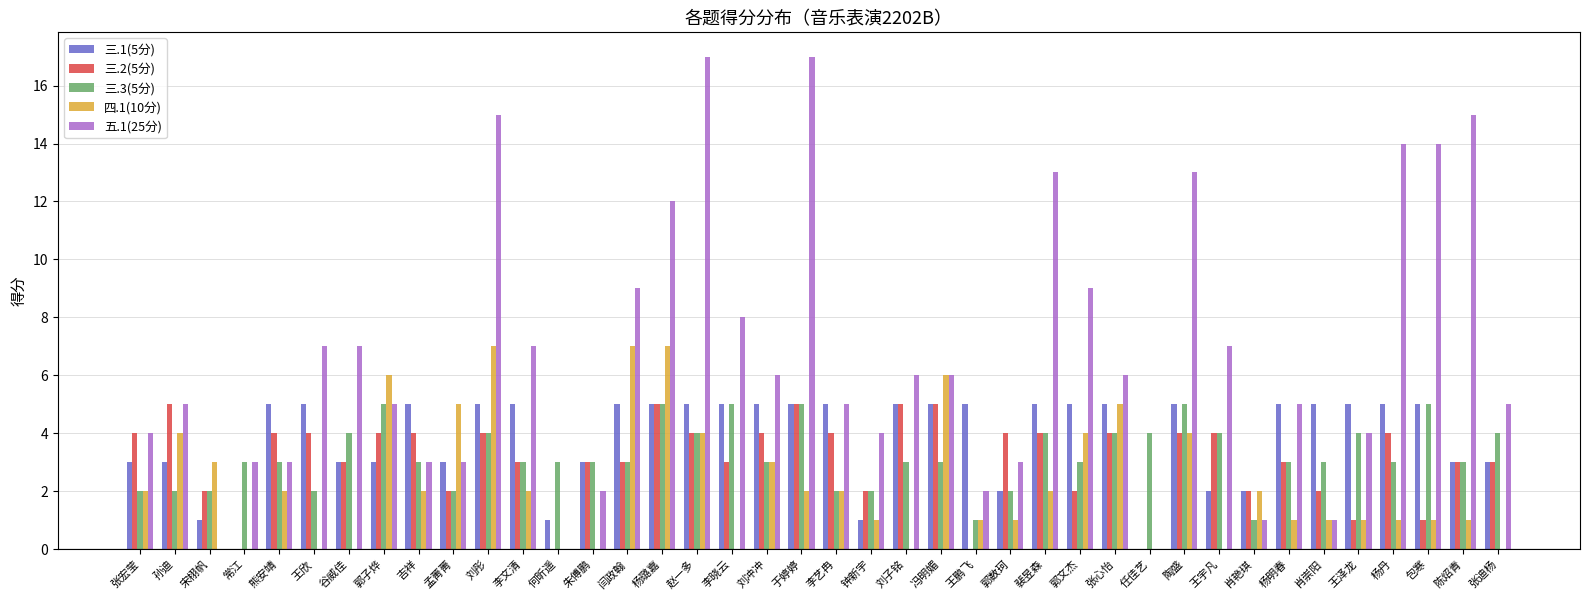

Reading left to right, what are all the values shown in this chart?

三.1(5分): 3	3	1	0	5	5	3	3	5	3	5	5	1	3	5	5	5	5	5	5	5	1	5	5	5	2	5	5	5	0	5	2	2	5	5	5	5	5	3	3
三.2(5分): 4	5	2	0	4	4	3	4	4	2	4	3	0	3	3	5	4	3	4	5	4	2	5	5	0	4	4	2	4	0	4	4	2	3	2	1	4	1	3	3
三.3(5分): 2	2	2	3	3	2	4	5	3	2	4	3	3	3	3	5	4	5	3	5	2	2	3	3	1	2	4	3	4	4	5	4	1	3	3	4	3	5	3	4
四.1(10分): 2	4	3	0	2	0	0	6	2	5	7	2	0	0	7	7	4	0	3	2	2	1	0	6	1	1	2	4	5	0	4	0	2	1	1	1	1	1	1	0
五.1(25分): 4	5	0	3	3	7	7	5	3	3	15	7	0	2	9	12	17	8	6	17	5	4	6	6	2	3	13	9	6	0	13	7	1	5	1	4	14	14	15	5